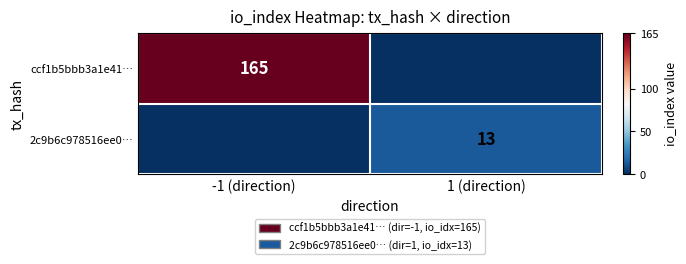

Is it true that ccf1b5bbb3a1e41… equals 101 at -1 (direction)?

False